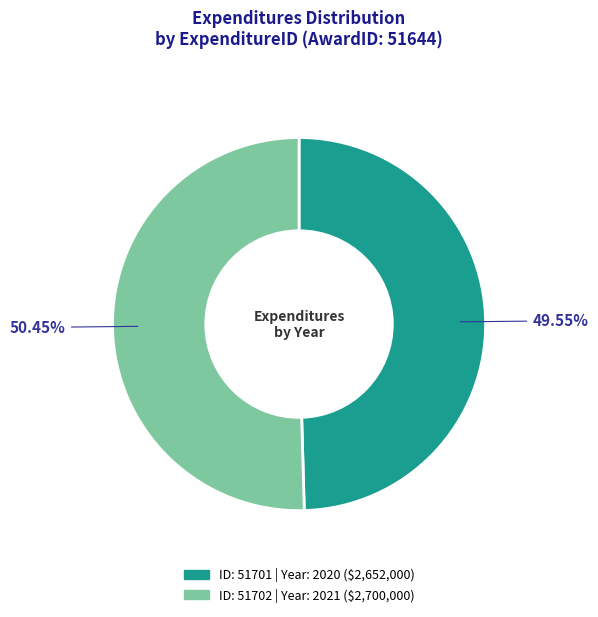

How many slices are in this pie chart?

2